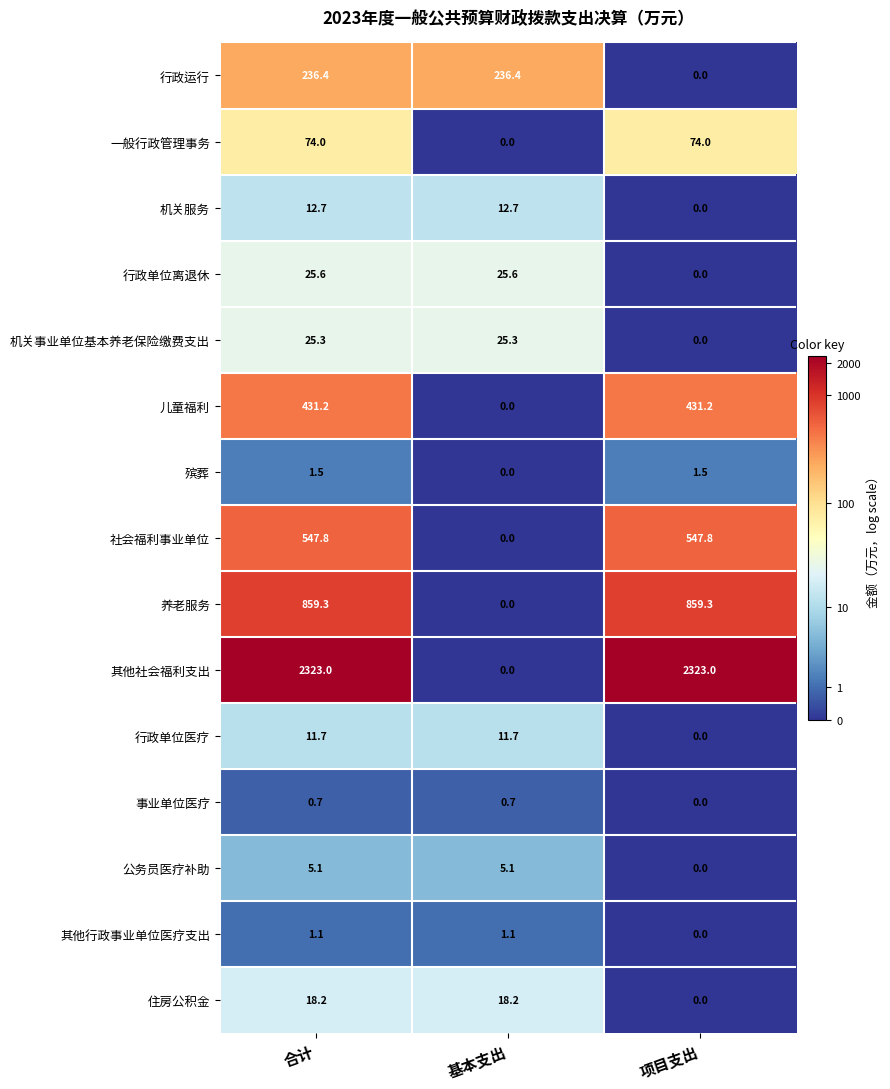

What is the sum of the 其他行政事业单位医疗支出 values at 基本支出 and 项目支出?

1.1